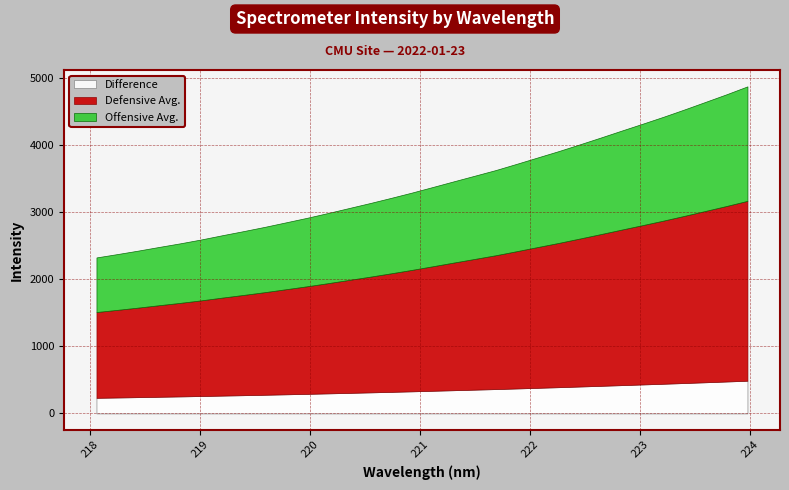

Rank the categories by value from highest to lowest.

223.9802, 223.7895, 223.5987, 223.408, 223.2172, 223.0264, 222.8355, 222.6447, 222.4538, 222.263, 222.0721, 221.8812, 221.6902, 221.4993, 221.3083, 221.1174, 220.9264, 220.7354, 220.5444, 220.3533, 220.1623, 219.9712, 219.7801, 219.589, 219.3979, 219.2067, 219.0156, 218.8244, 218.6332, 218.442, 218.2508, 218.0596